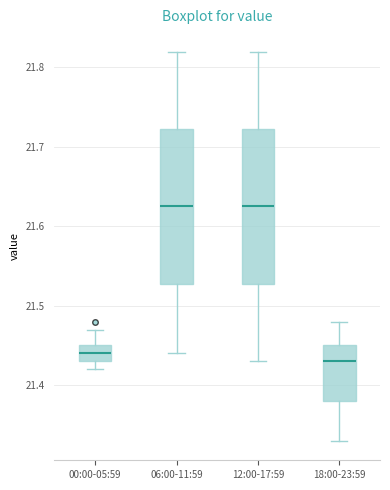

Reading left to right, read every box against the y-axis: the position of its median line, the range the box covers, and the ends of its whiskers. The values are not printed on the chart, so give them approximately, as read against the axis.

00:00-05:59: median 21.44, box 21.43 to 21.45, whiskers 21.42 to 21.47
06:00-11:59: median 21.63, box 21.53 to 21.72, whiskers 21.44 to 21.82
12:00-17:59: median 21.63, box 21.53 to 21.72, whiskers 21.43 to 21.82
18:00-23:59: median 21.43, box 21.38 to 21.45, whiskers 21.33 to 21.48